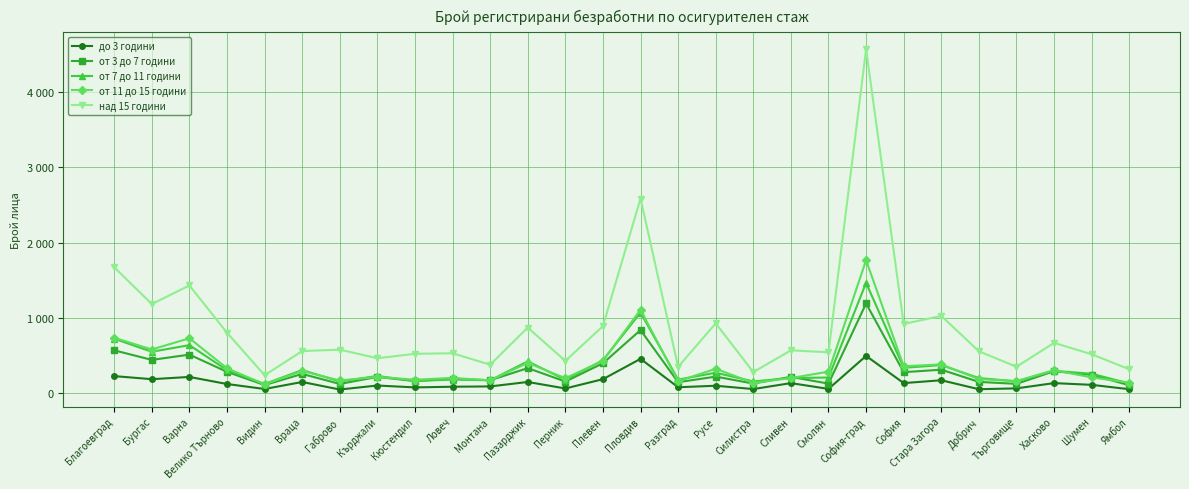

What position from the right is Благоевград?

28